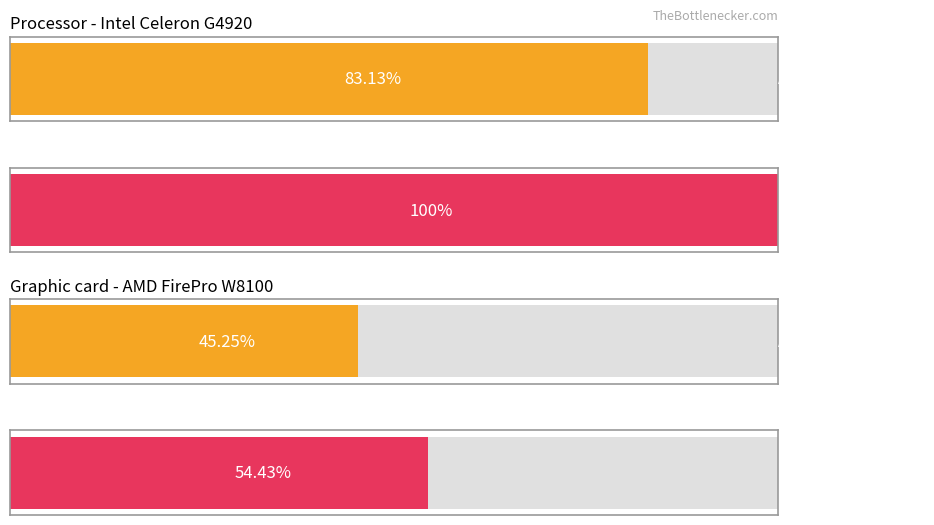

The Average utilization series shows 43.5 at 07:00. True or false?

False